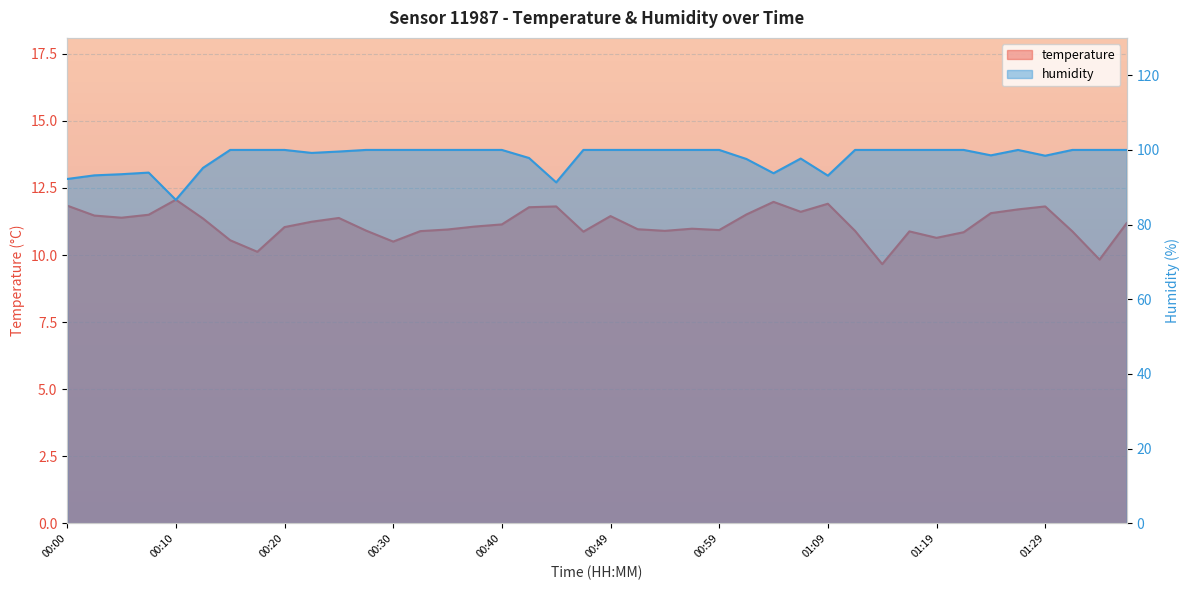

True or false: humidity and temperature intersect in this chart.

False